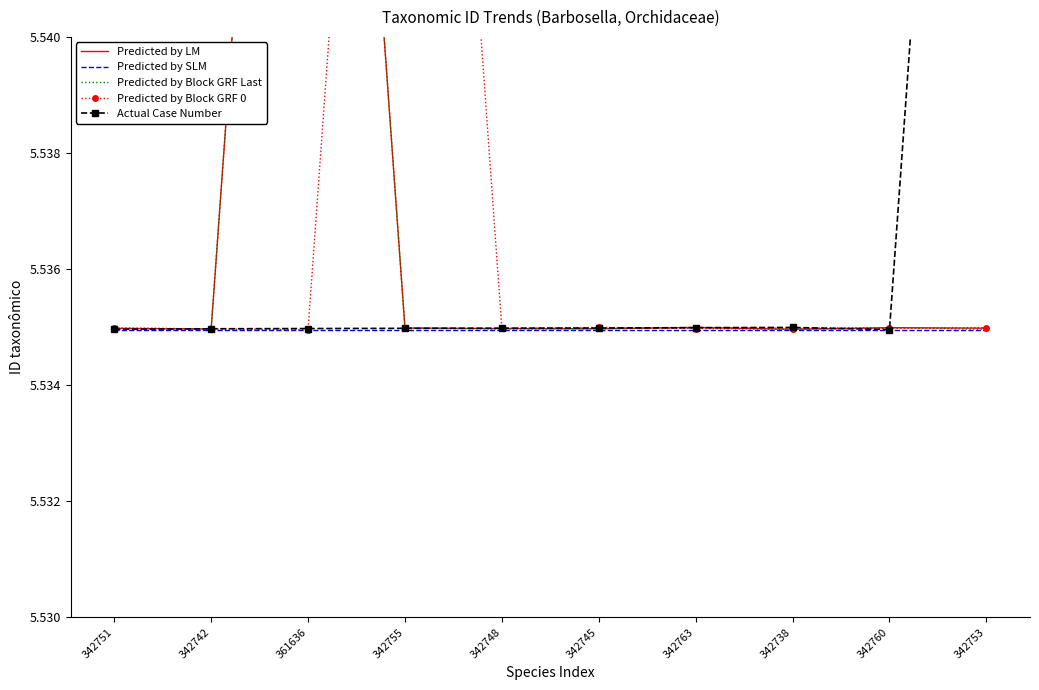

Is it true that Predicted by SLM equals 1.3 at 342748?

False